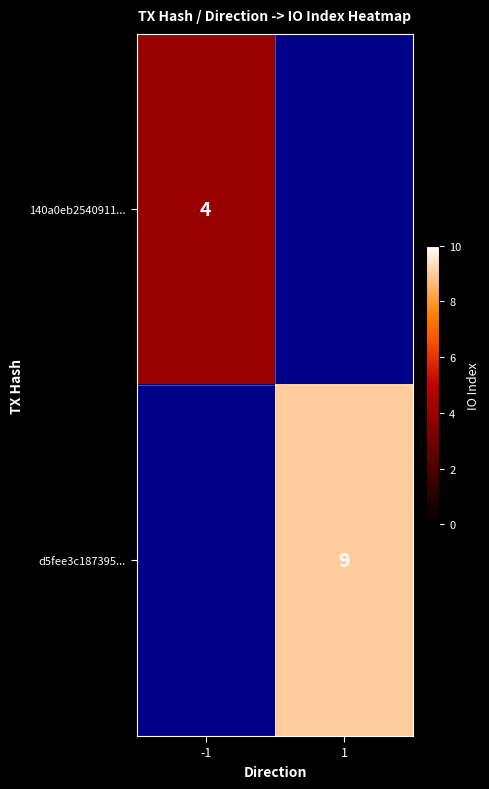

The d5fee3c187395... series shows 4.8 at 1. True or false?

False